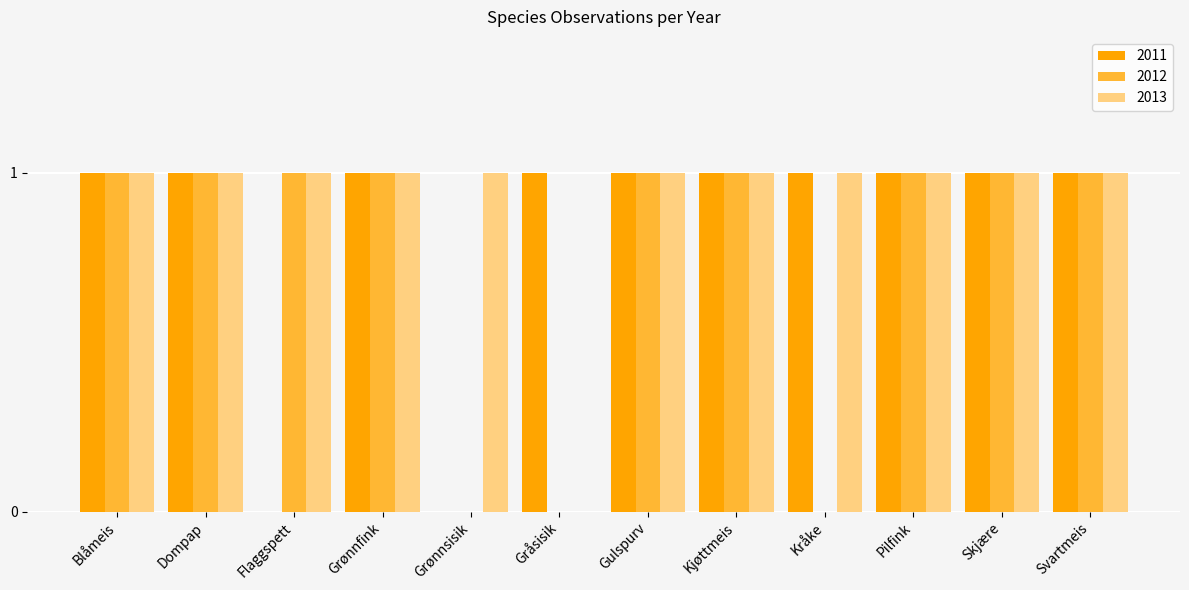

Which series has the largest total across all categories?

2013